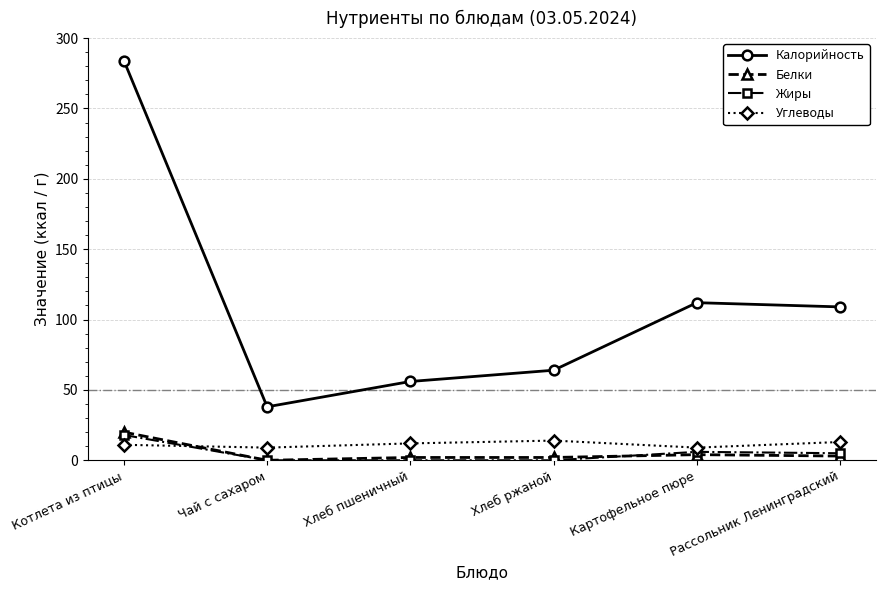

True or false: Жиры has a value of 29 at Котлета из птицы.

False